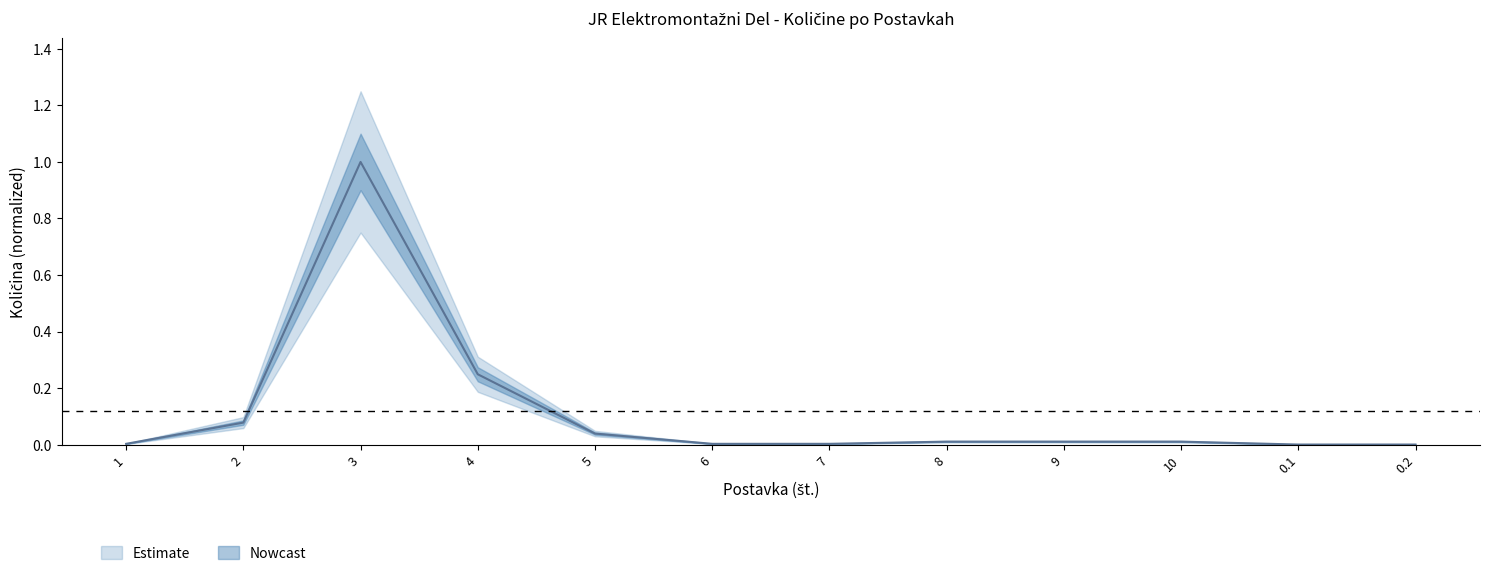

The value at 1 is 0.0. True or false?

True